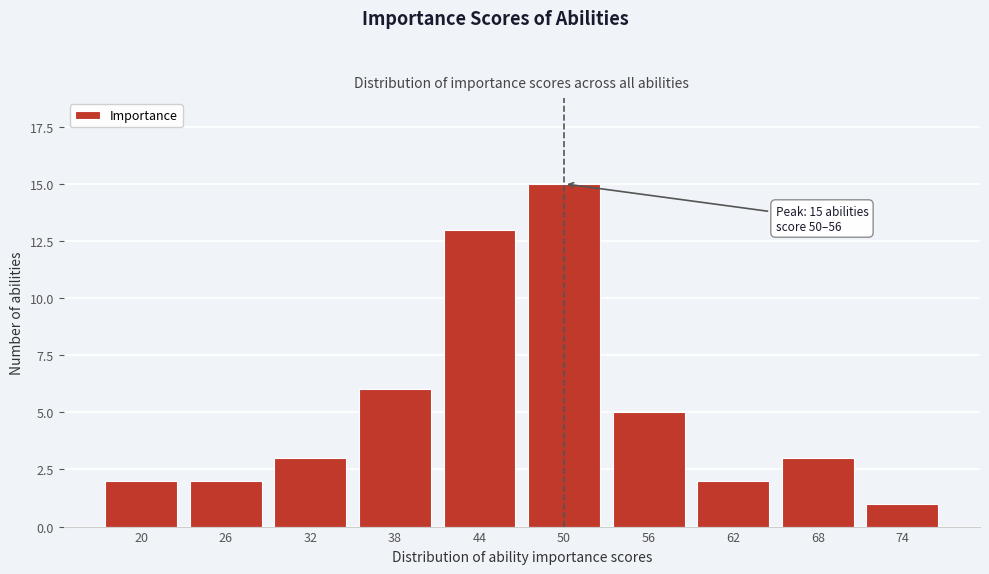

Reading left to right, list all the values displayed in this chart.

20=2	26=2	32=3	38=6	44=13	50=15	56=5	62=2	68=3	74=1